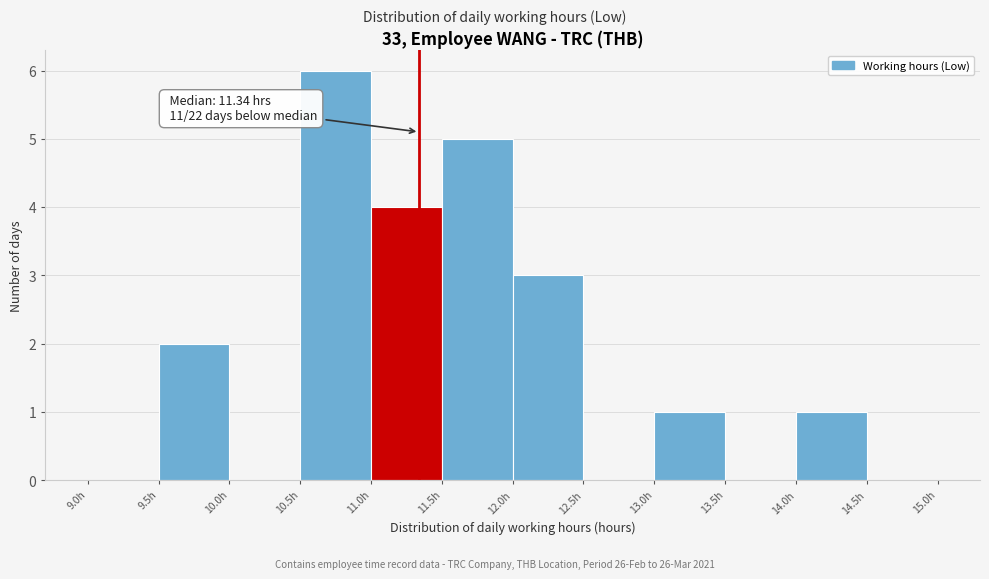

Over which range of the x-axis is the bar tallest?

10.5 to 11.0